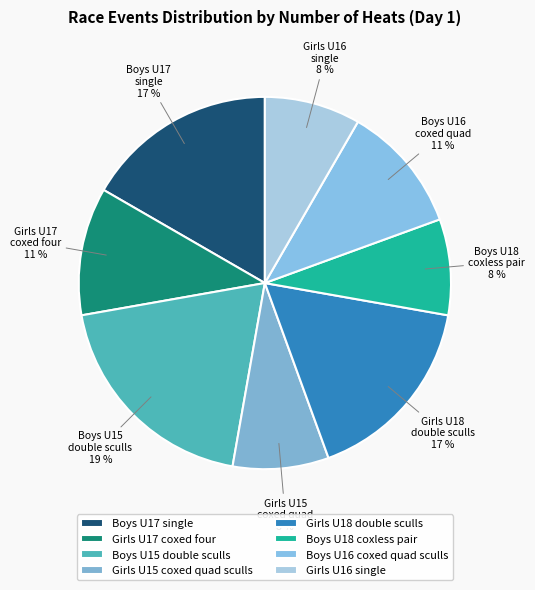

Is the sum of Boys U17 single and Girls U15 coxed quad sculls greater than half?

No